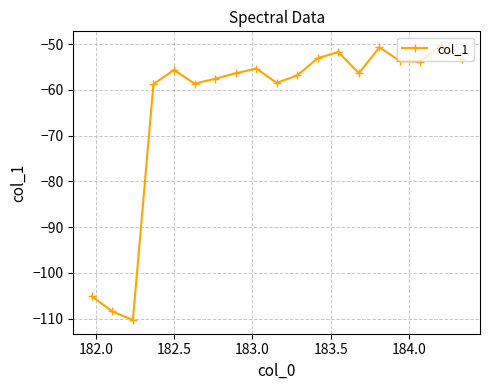

What is the minimum value shown in the chart?

-110.3